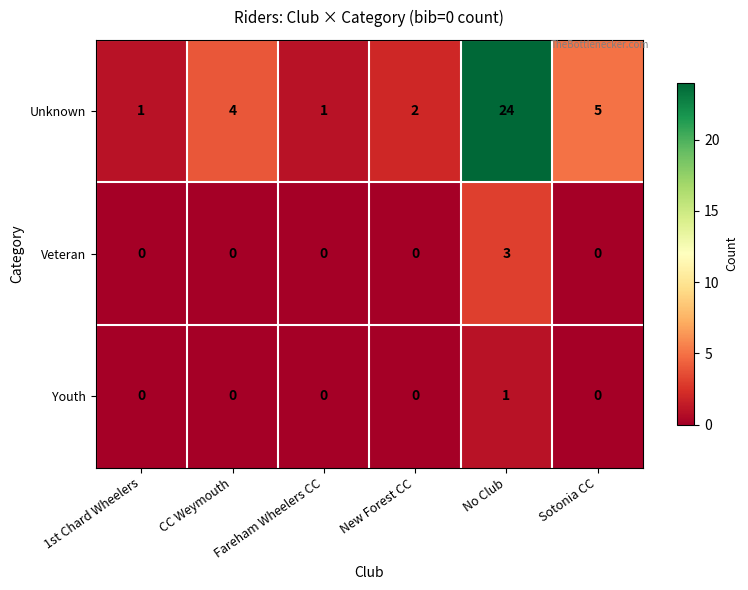

Which series has the widest spread of values?

Unknown